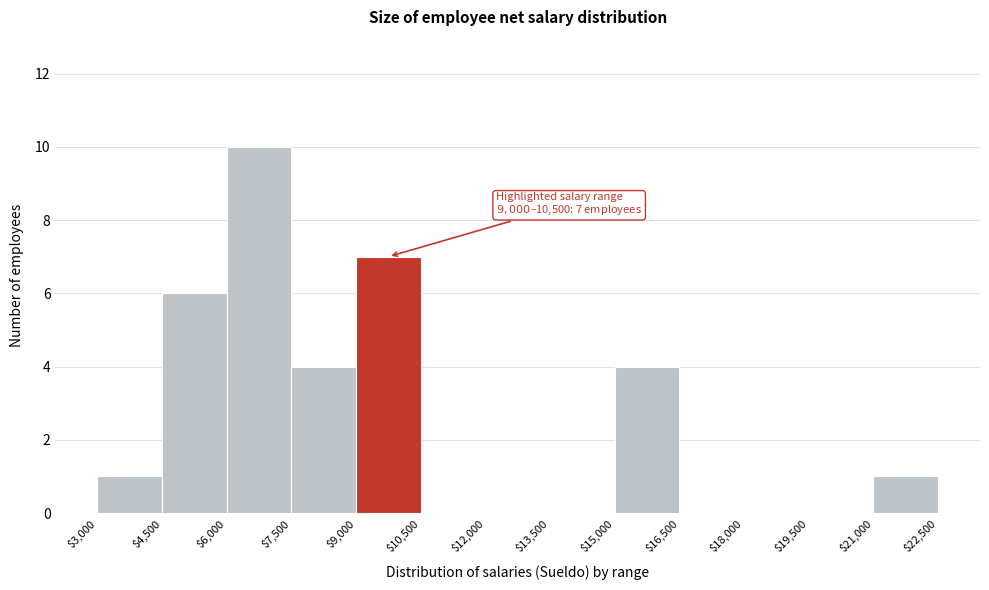

Over which range of the x-axis is the bar tallest?

$6,000 to $7,500